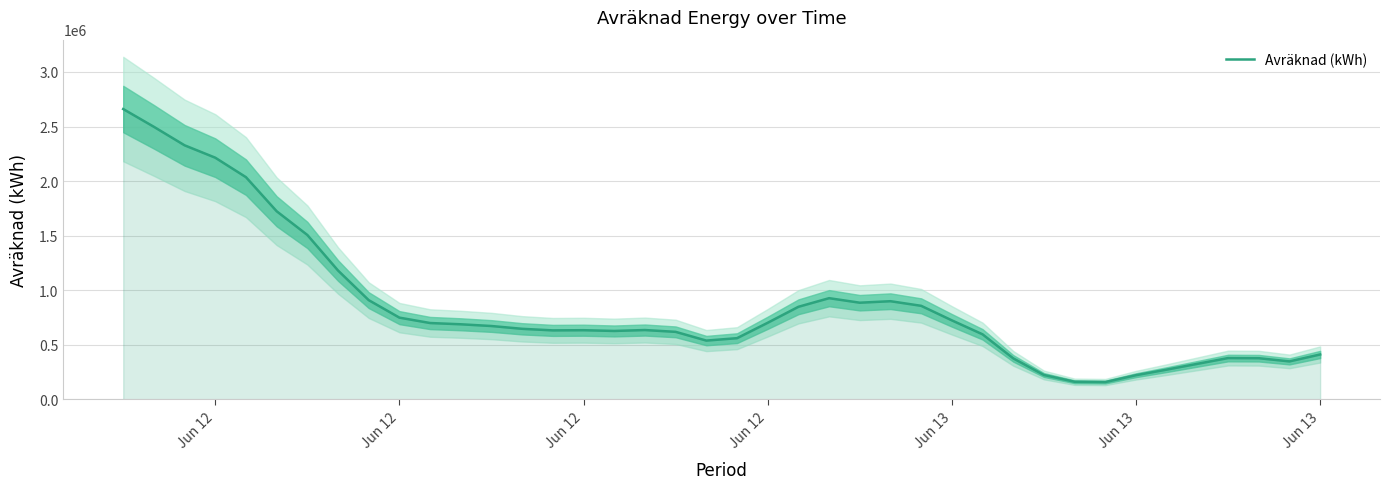

At which category does the data reach its first local peak?

Jun 12